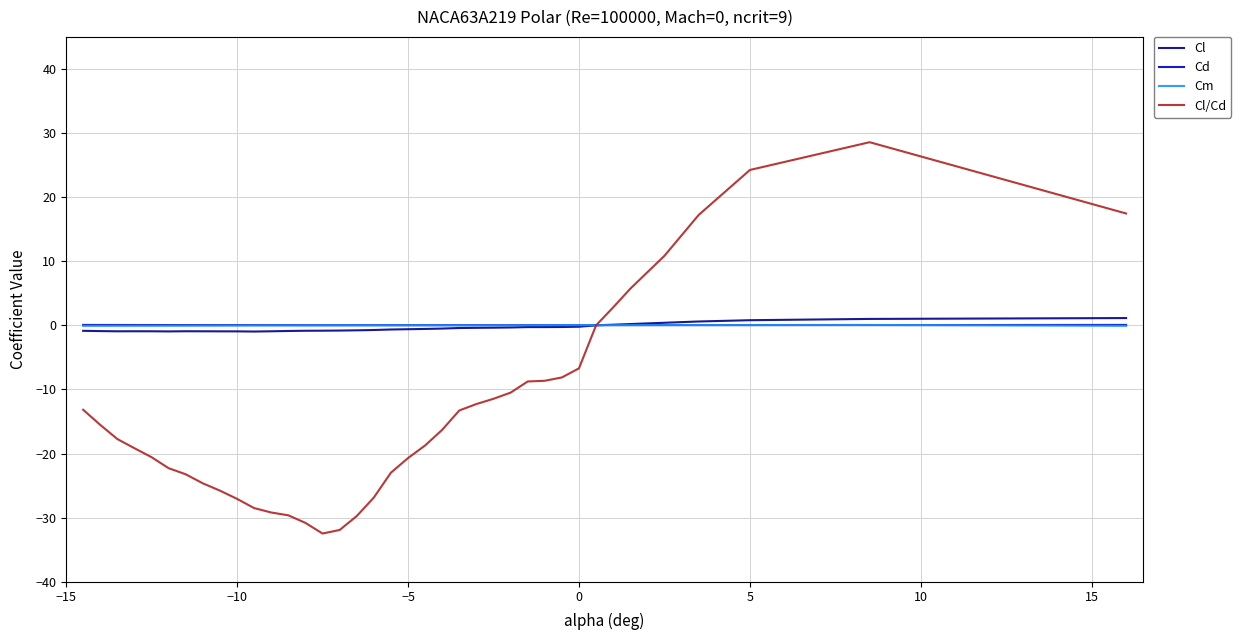

What is the greatest value displayed?

28.6